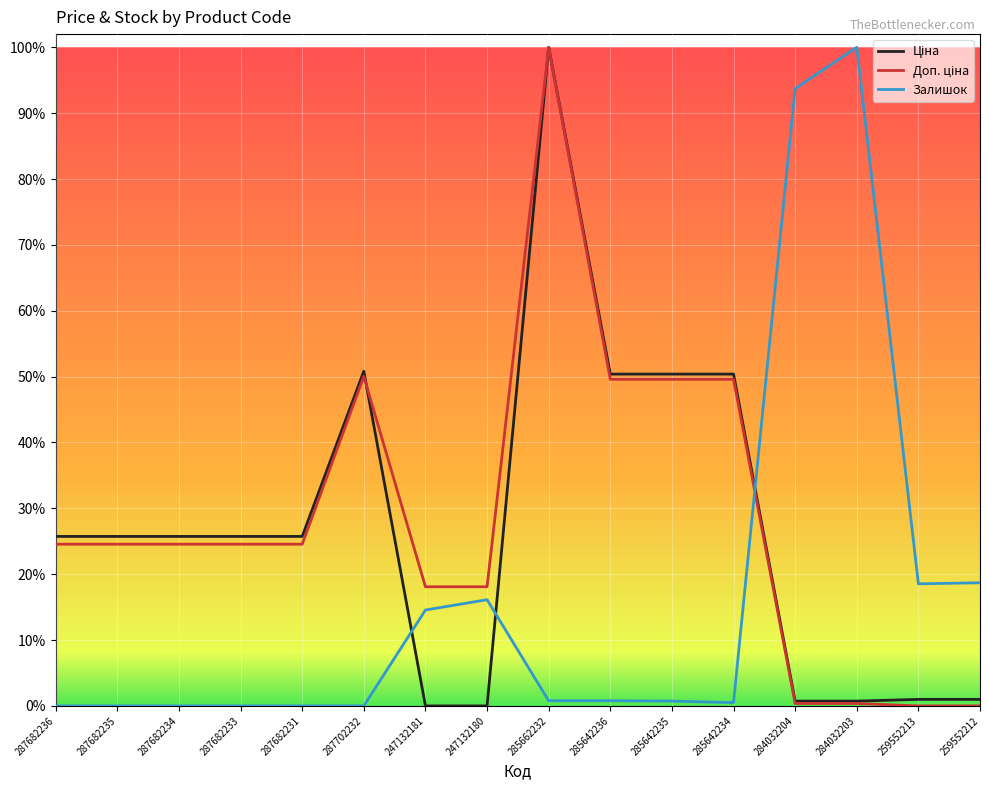

Where is Залишок nearest to the value 0?

287682236